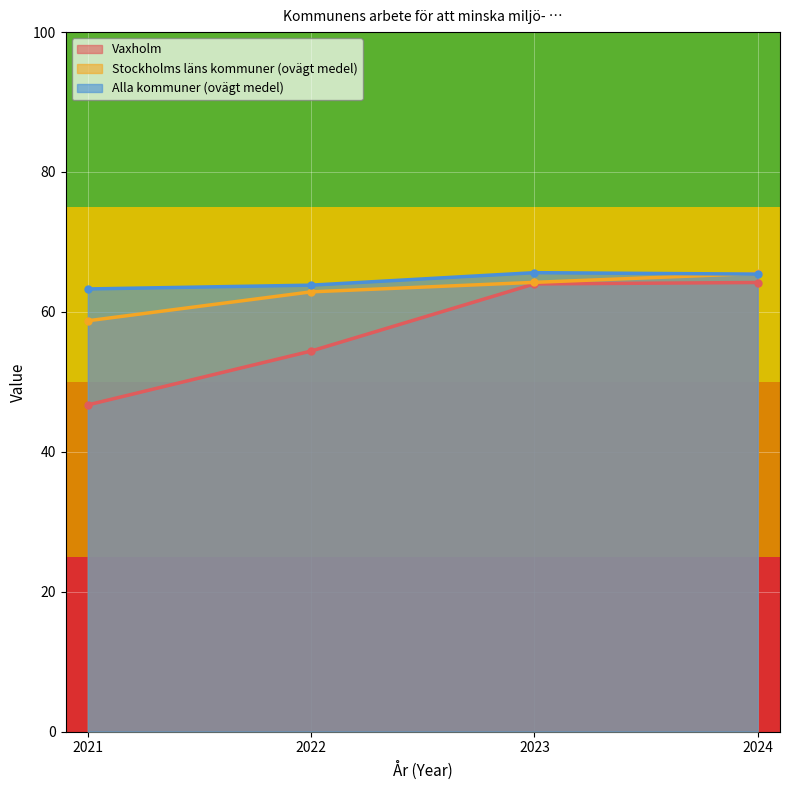

What are all the series names shown in the legend?

Vaxholm, Stockholms läns kommuner (ovägt medel), Alla kommuner (ovägt medel)